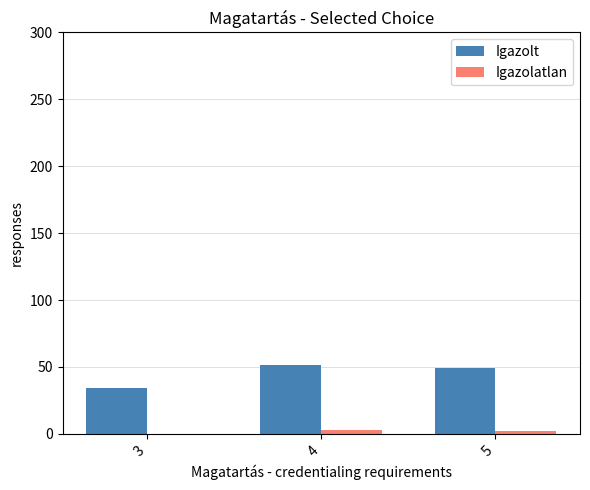

What is the sum of all Igazolatlan values?

5.4